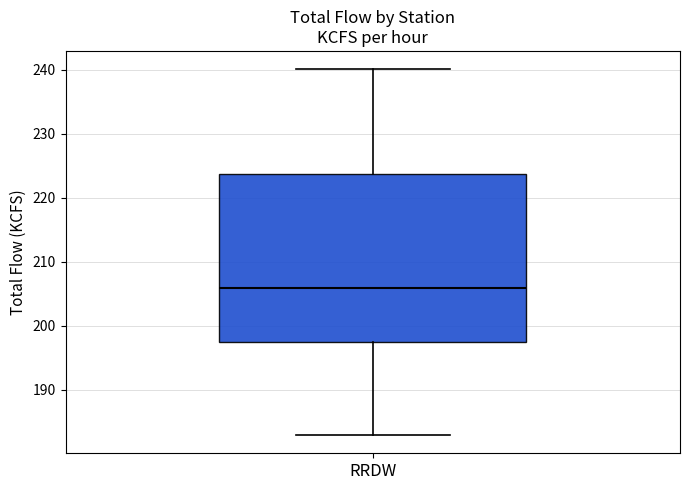

Where does the lower whisker of the box for RRDW end on the y-axis? The values are not printed on the chart, so give them approximately, as read against the axis.

183